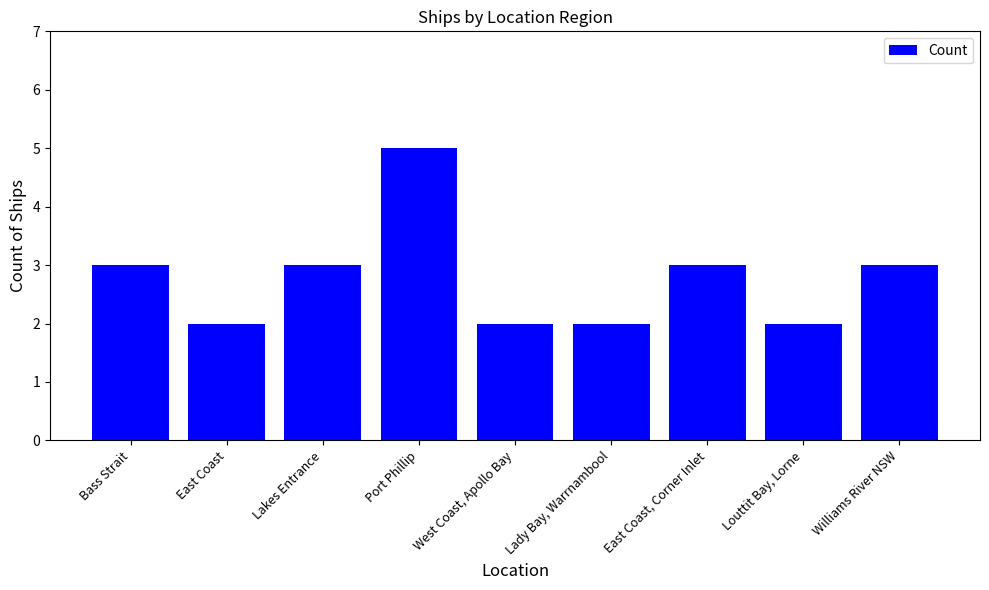

What is the minimum value shown in the chart?

2